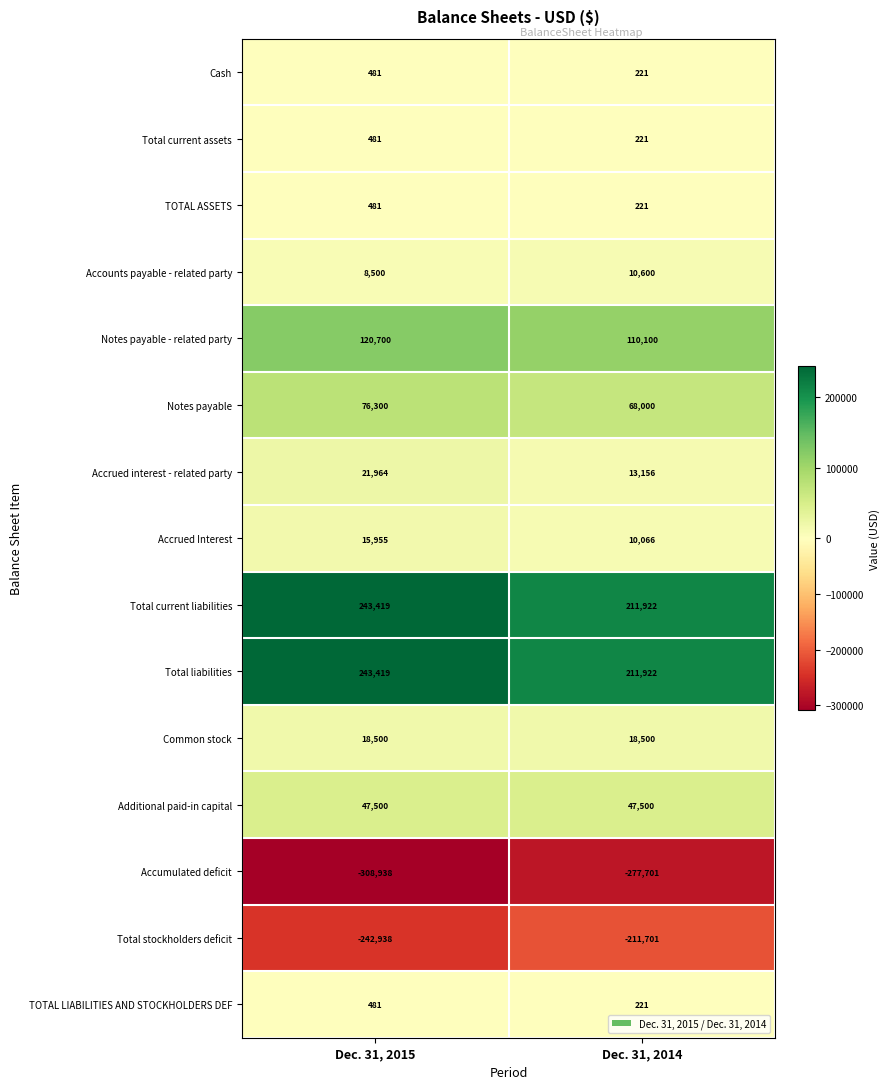

What is the sum of all Accounts payable - related party values?

19100